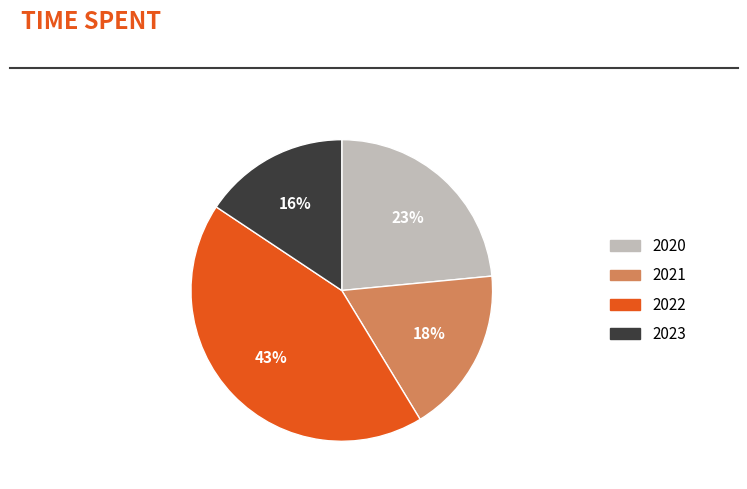

To the nearest percent, what is the average slice percentage?

25%